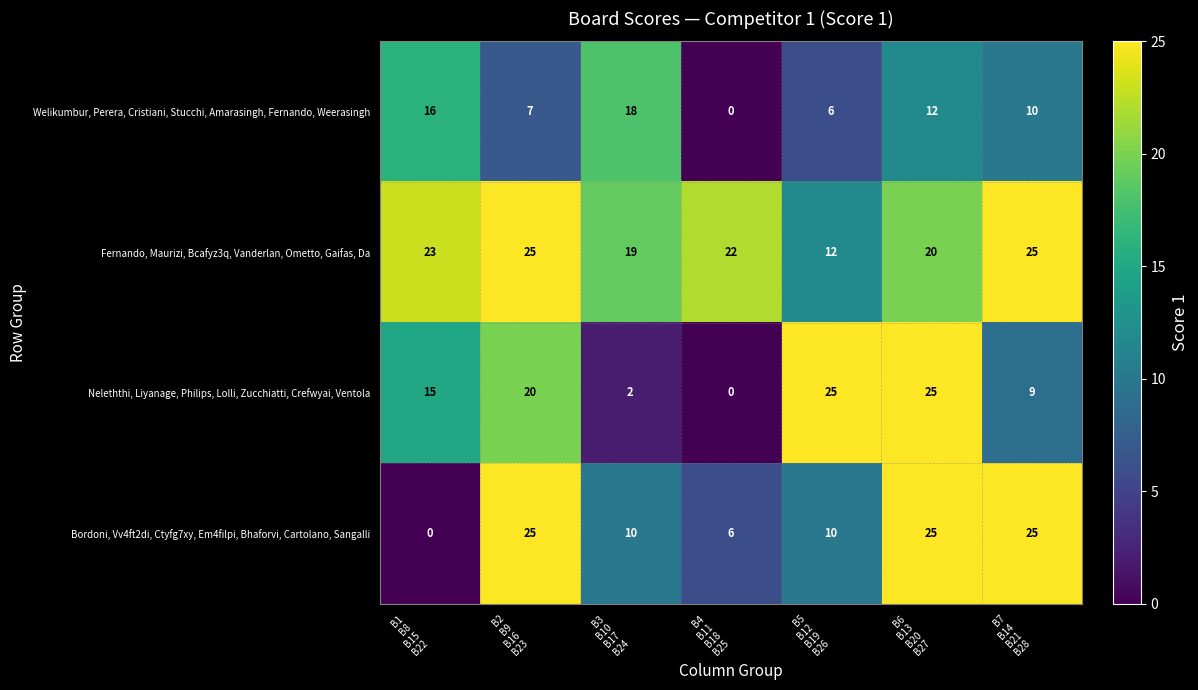

What is the sum of all Bordoni, Vv4ft2di, Ctyfg7xy, Em4filpi, Bhaforvi, Cartolano, Sangalli values?

101